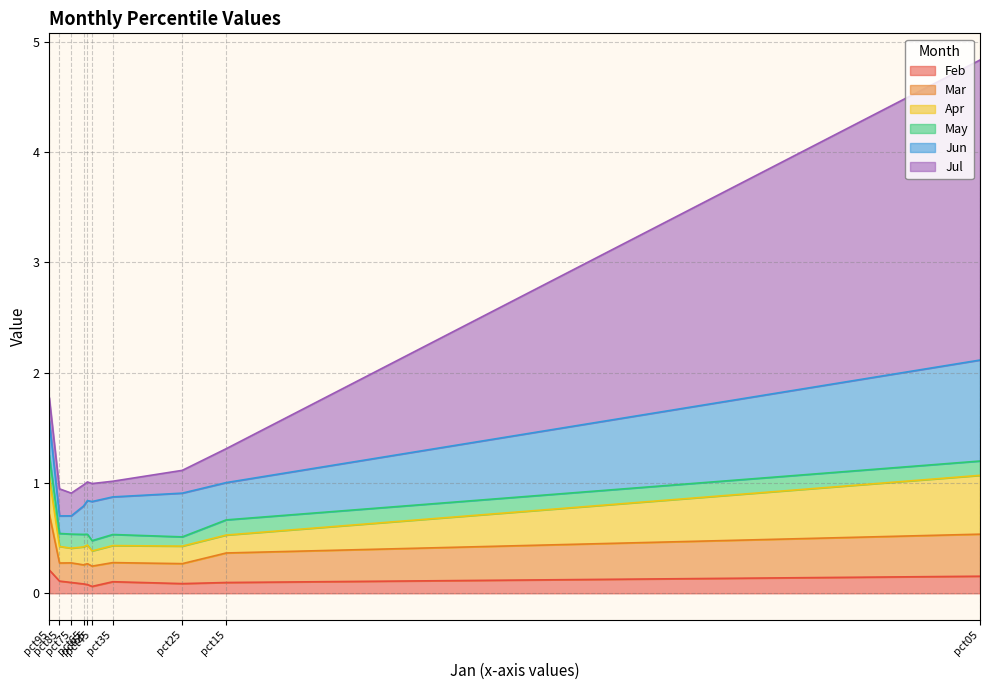

Rank the series at pct15 from lowest to highest value.

Feb, May, Apr, Mar, Jul, Jun